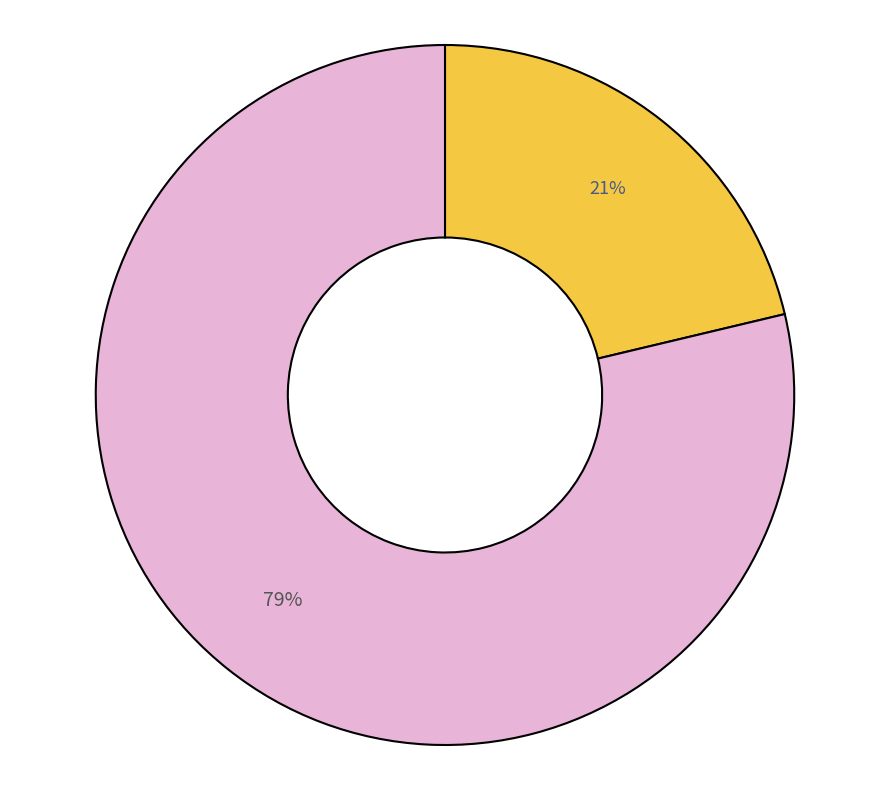

Is there a majority slice in this chart?

Yes